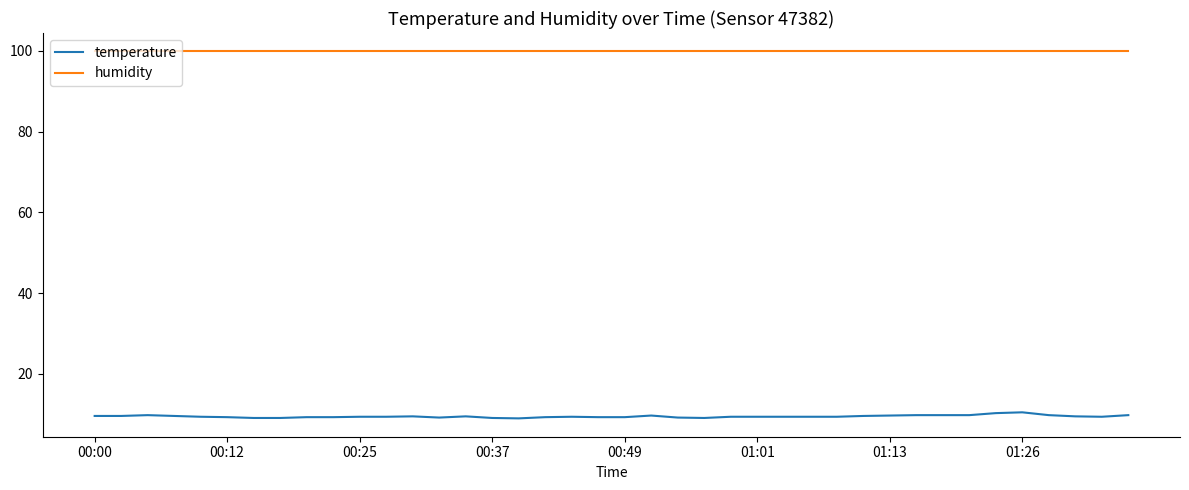

Does the chart display data point markers on the line(s)?

No